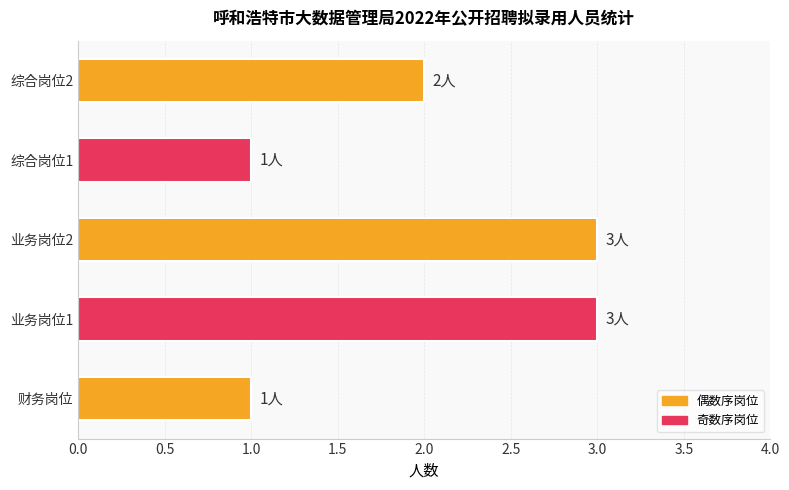

Reading bottom to top, extract all data points from this chart.

财务岗位=1	业务岗位1=3	业务岗位2=3	综合岗位1=1	综合岗位2=2